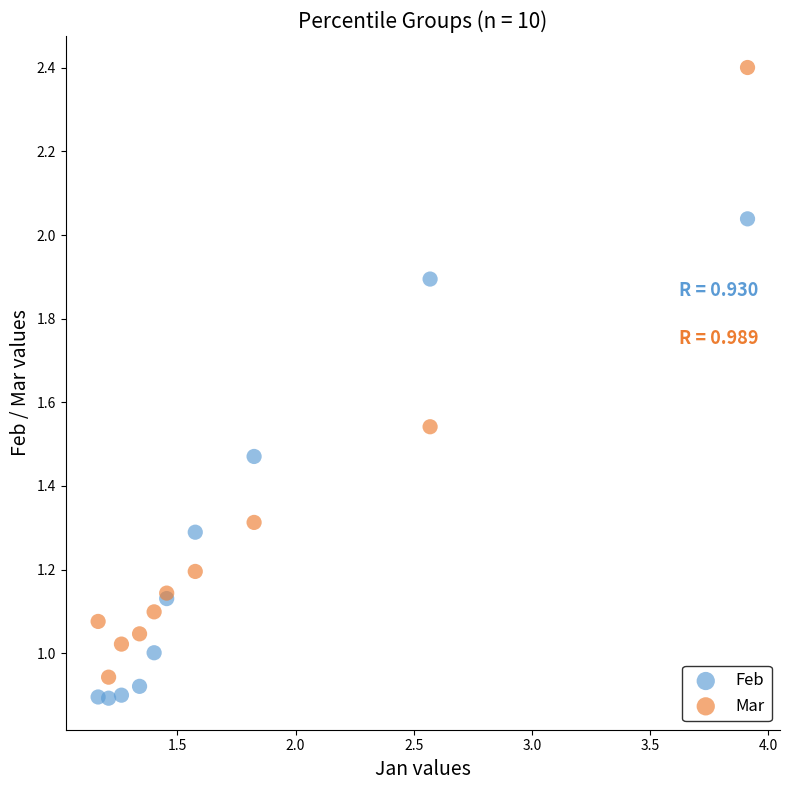

Which series reaches the minimum Y coordinate?

Feb